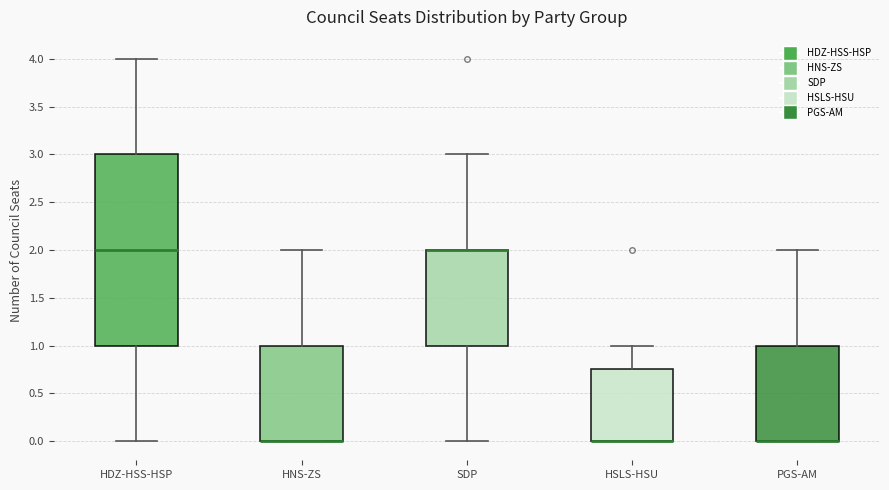

Reading left to right, transcribe this box plot: for each box, give where its median line is, the range the box spans, and where its two whiskers end, as read against the y-axis. The values are not printed on the chart, so give them approximately, as read against the axis.

HDZ-HSS-HSP: median 2.00, box 1.00 to 3.00, whiskers 0.00 to 4.00
HNS-ZS: median 0.00 (drawn on the box's lower edge), box 0.00 to 1.00, whiskers 0.00 to 2.00
SDP: median 2.00 (drawn on the box's upper edge), box 1.00 to 2.00, whiskers 0.00 to 3.00
HSLS-HSU: median 0.00 (drawn on the box's lower edge), box 0.00 to 0.75, whiskers 0.00 to 1.00
PGS-AM: median 0.00 (drawn on the box's lower edge), box 0.00 to 1.00, whiskers 0.00 to 2.00